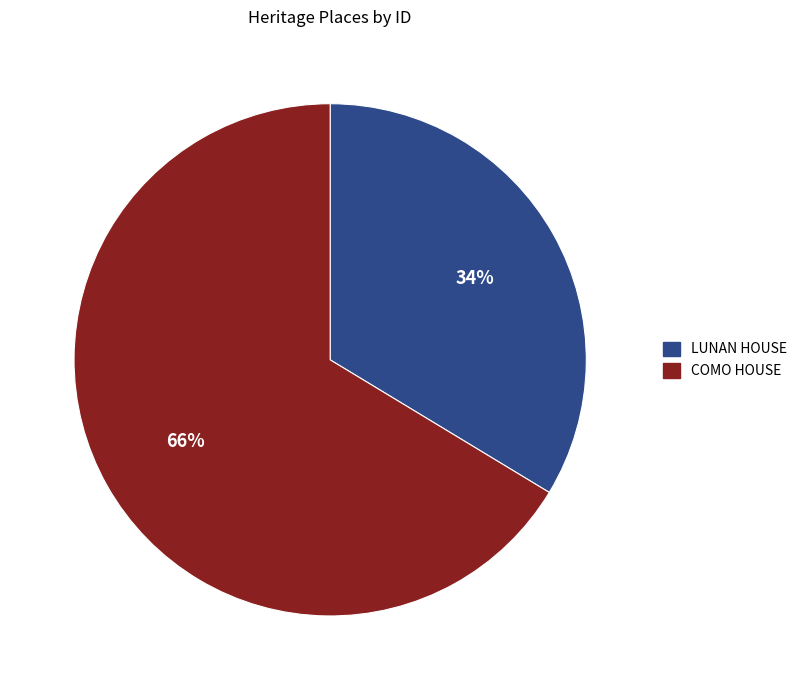

To the nearest percent, what is the combined percentage of COMO HOUSE and LUNAN HOUSE?

100%